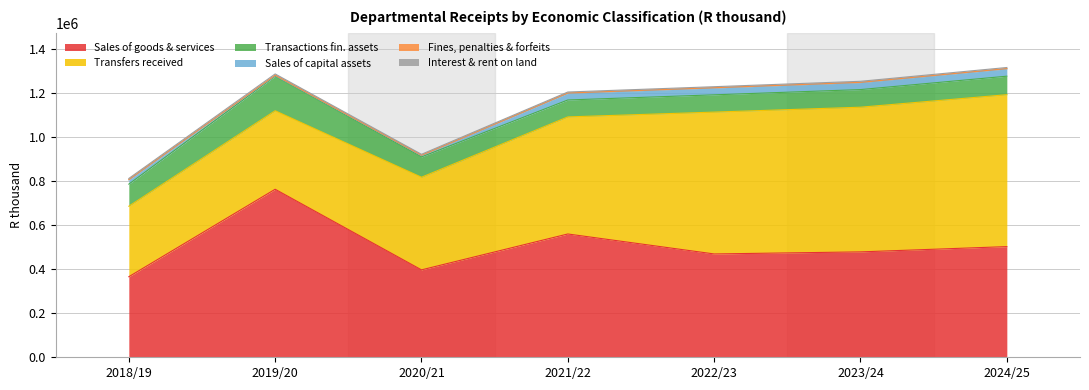

What is the highest value of the Transactions fin. assets series?

157203